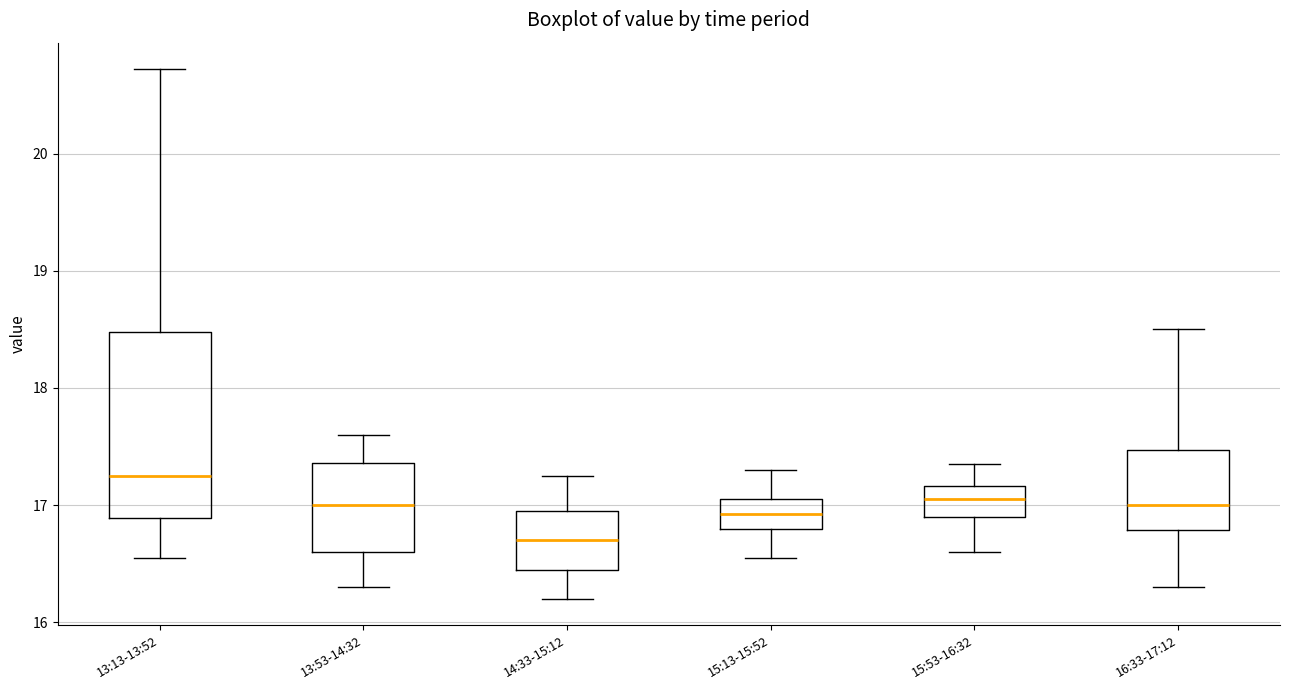

Reading left to right, read every box against the y-axis: the position of its median line, the range the box covers, and the ends of its whiskers. The values are not printed on the chart, so give them approximately, as read against the axis.

13:13-13:52: median 17.2, box 16.9 to 18.5, whiskers 16.6 to 20.7
13:53-14:32: median 17.0, box 16.6 to 17.4, whiskers 16.3 to 17.6
14:33-15:12: median 16.7, box 16.5 to 17.0, whiskers 16.2 to 17.3
15:13-15:52: median 16.9, box 16.8 to 17.1, whiskers 16.6 to 17.3
15:53-16:32: median 17.1, box 16.9 to 17.2, whiskers 16.6 to 17.4
16:33-17:12: median 17.0, box 16.8 to 17.5, whiskers 16.3 to 18.5